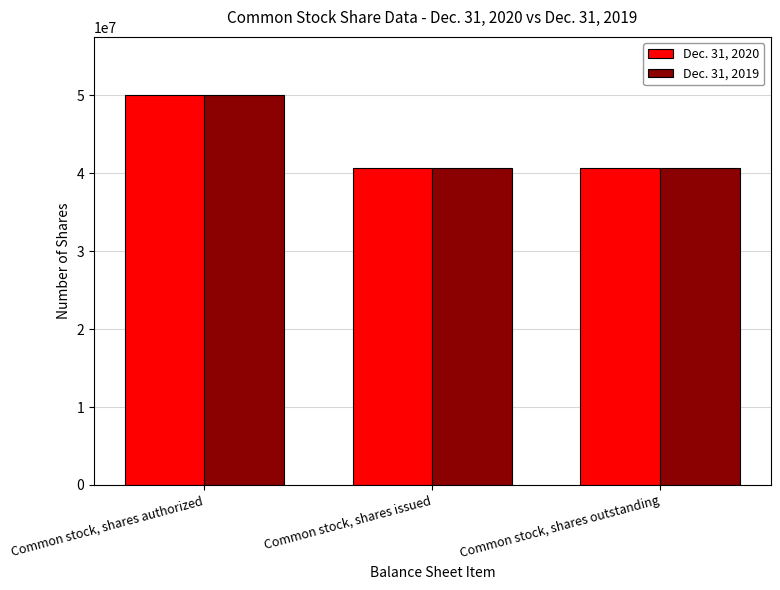

The Dec. 31, 2019 series shows 59471937 at Common stock, shares outstanding. True or false?

False